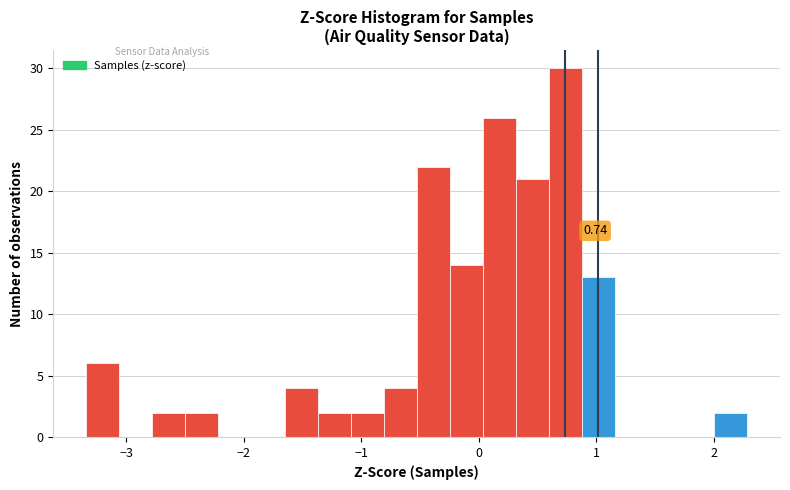

Read against the x-axis, roughly where is the centre of the tallest bar?

0.7